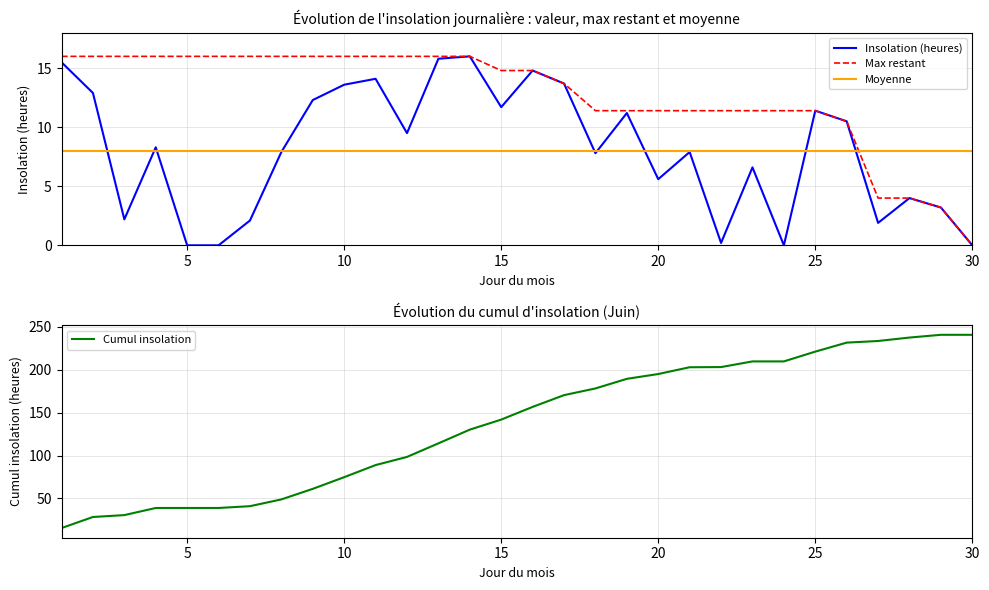

What is the maximum value for Max restant?

16.0